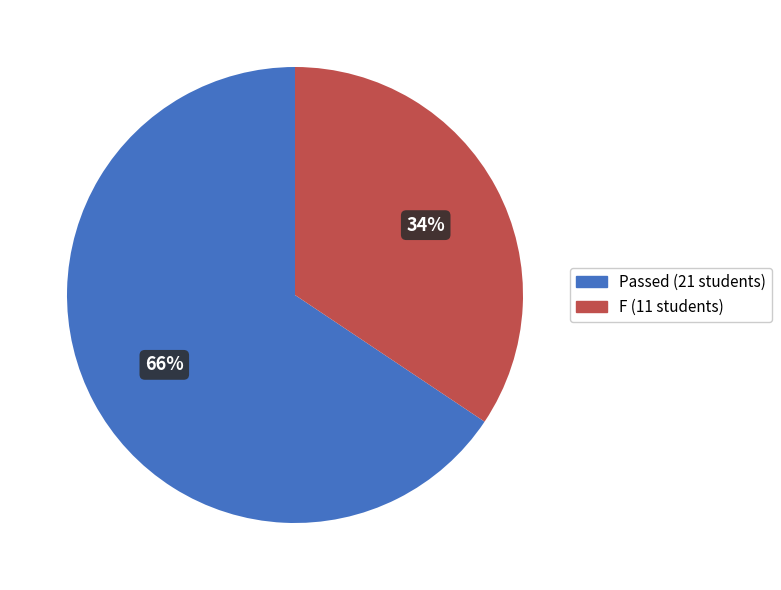

Is there any slice that represents more than half of the pie?

Yes